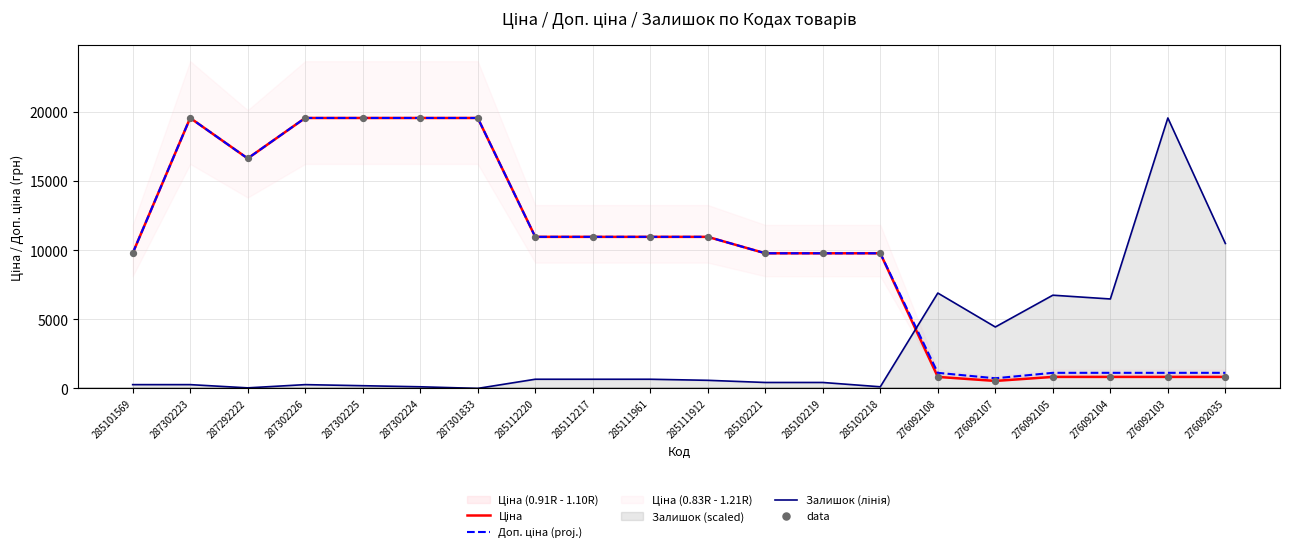

Which series has the largest total across all categories?

Доп. ціна (proj.)